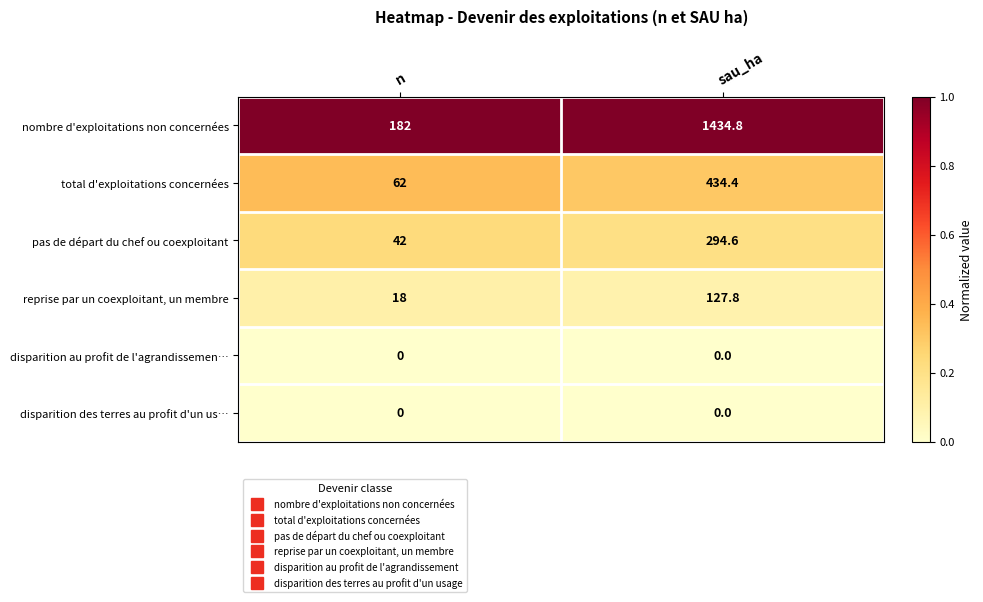

At which label does total d'exploitations concernées reach its peak?

sau_ha